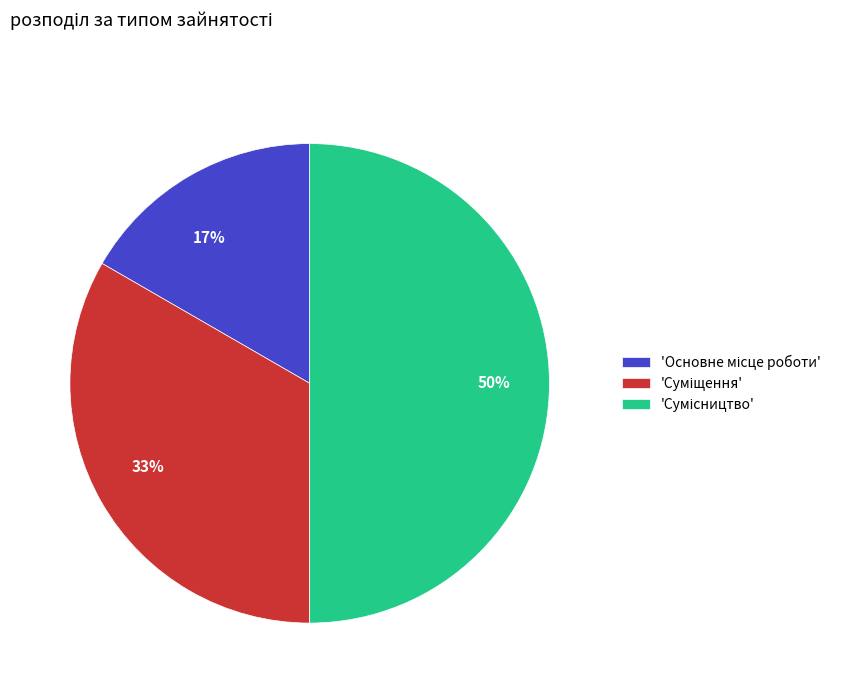

To the nearest percent, what is the average slice percentage?

33%